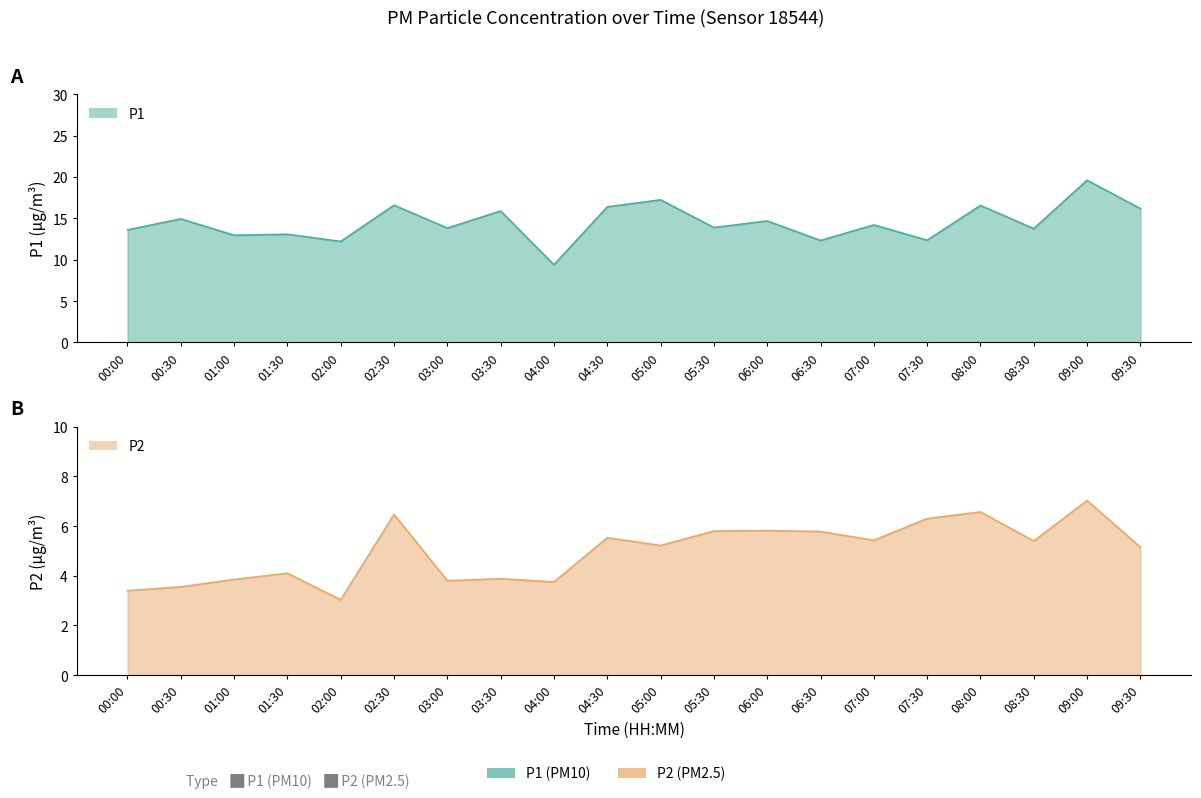

List the series in order of their peak value, highest first.

P1, P2